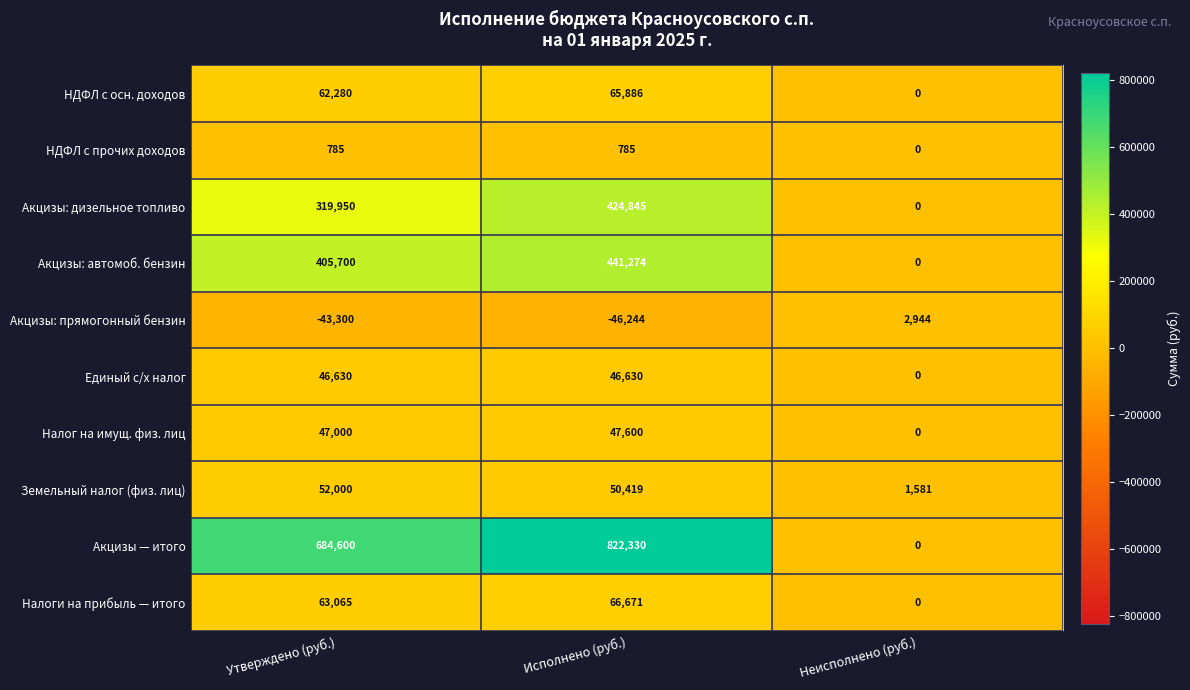

Reading right to left, what are all the values shown in this chart?

НДФЛ с осн. доходов: Неисполнено (руб.)=0	Исполнено (руб.)=65886	Утверждено (руб.)=62280
НДФЛ с прочих доходов: Неисполнено (руб.)=0	Исполнено (руб.)=785	Утверждено (руб.)=785
Акцизы: дизельное топливо: Неисполнено (руб.)=0	Исполнено (руб.)=424845	Утверждено (руб.)=319950
Акцизы: автомоб. бензин: Неисполнено (руб.)=0	Исполнено (руб.)=441274	Утверждено (руб.)=405700
Акцизы: прямогонный бензин: Неисполнено (руб.)=2944	Исполнено (руб.)=-46244	Утверждено (руб.)=-43300
Единый с/х налог: Неисполнено (руб.)=0	Исполнено (руб.)=46630	Утверждено (руб.)=46630
Налог на имущ. физ. лиц: Неисполнено (руб.)=0	Исполнено (руб.)=47600	Утверждено (руб.)=47000
Земельный налог (физ. лиц): Неисполнено (руб.)=1581	Исполнено (руб.)=50419	Утверждено (руб.)=52000
Акцизы — итого: Неисполнено (руб.)=0	Исполнено (руб.)=822330	Утверждено (руб.)=684600
Налоги на прибыль — итого: Неисполнено (руб.)=0	Исполнено (руб.)=66671	Утверждено (руб.)=63065